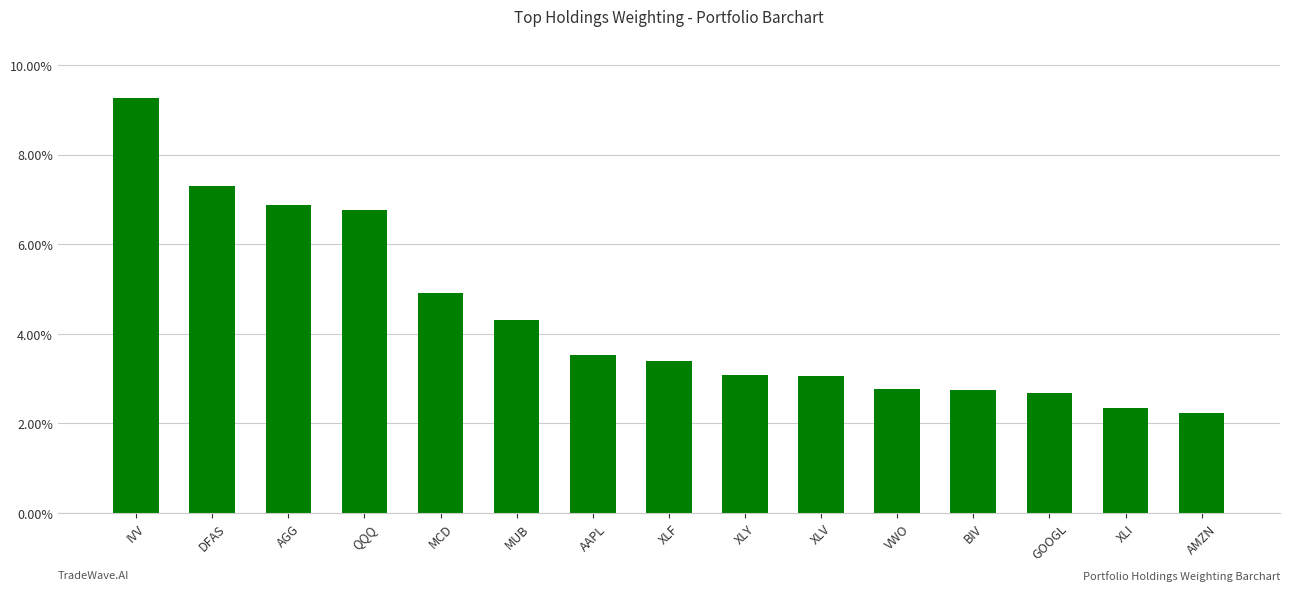

Approximately how many times larger is the value at AAPL compared to QQQ?

0.5